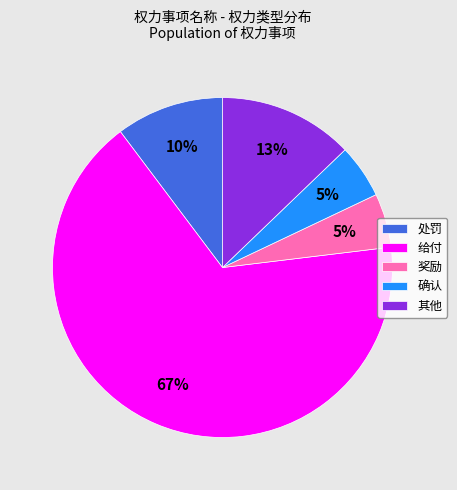

The 确认 slice represents 13% of the pie. True or false?

False